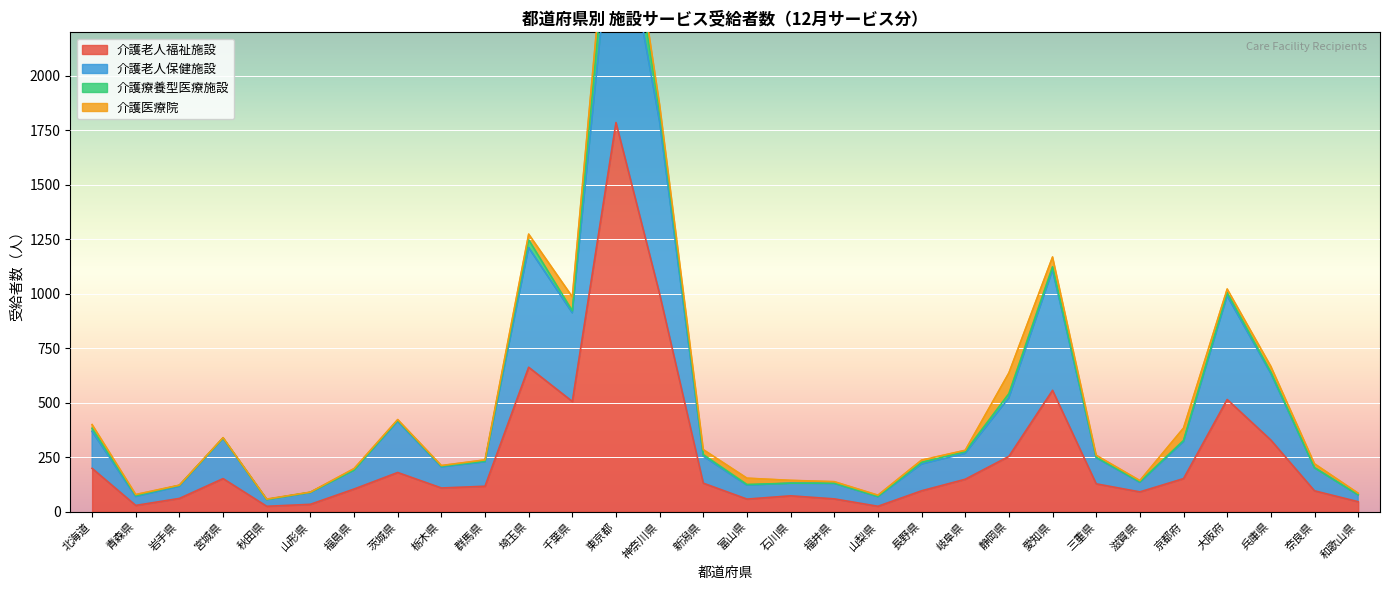

What is the label of the 20th point from the right?

埼玉県